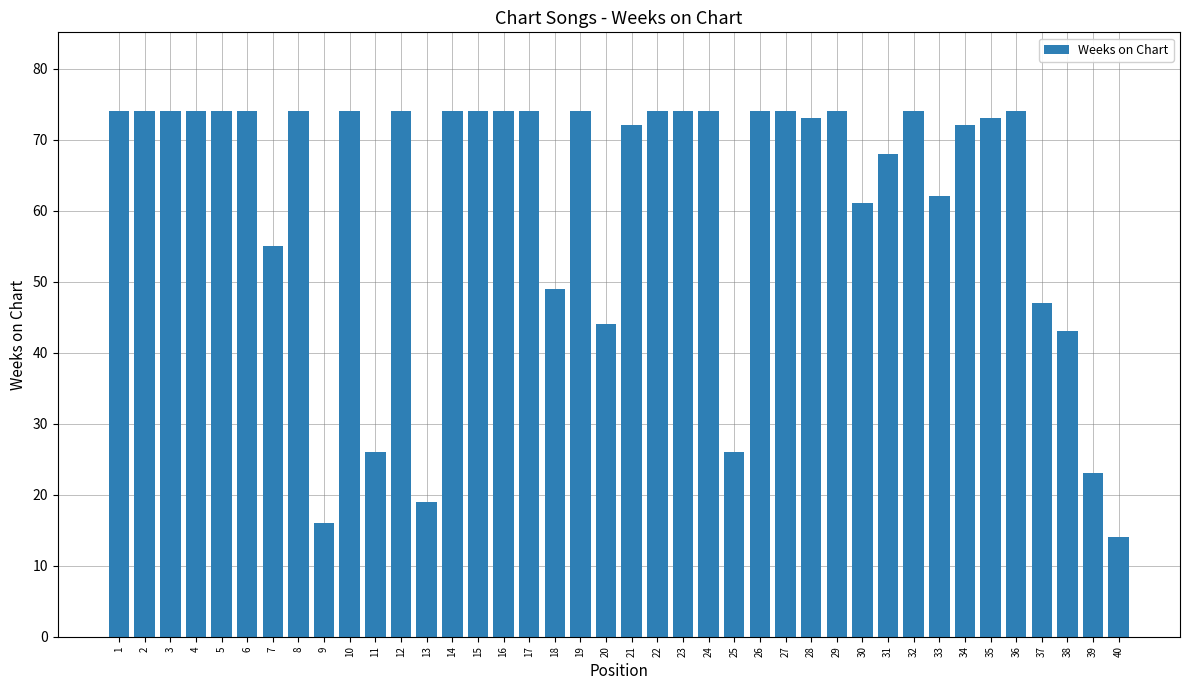

Is it true that the value at 15 is 109?

False